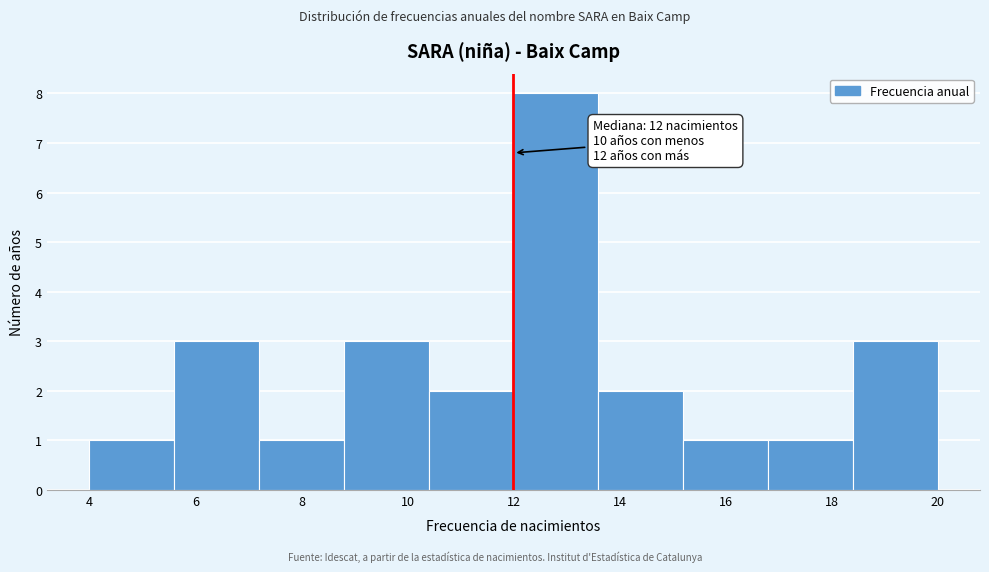

Which range on the x-axis has the tallest bar?

12.0 to 13.6